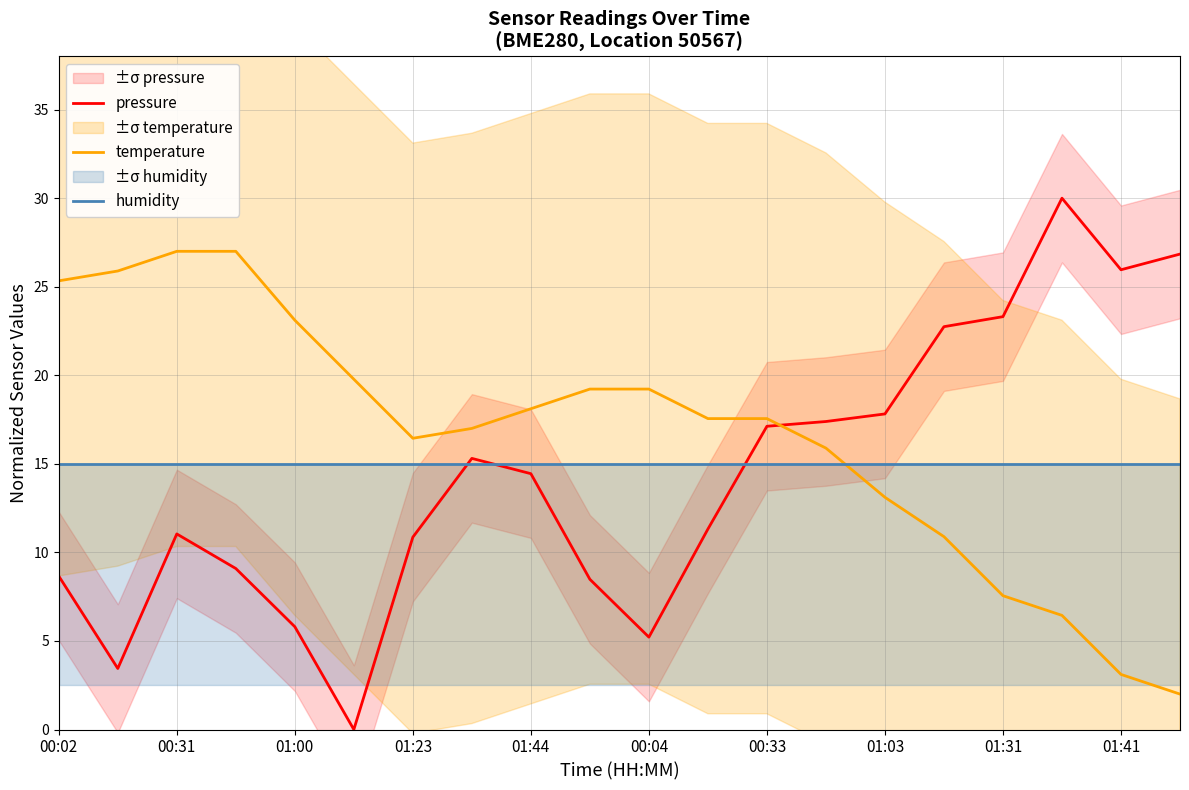

True or false: temperature has a value of 16.4 at 01:23.

True